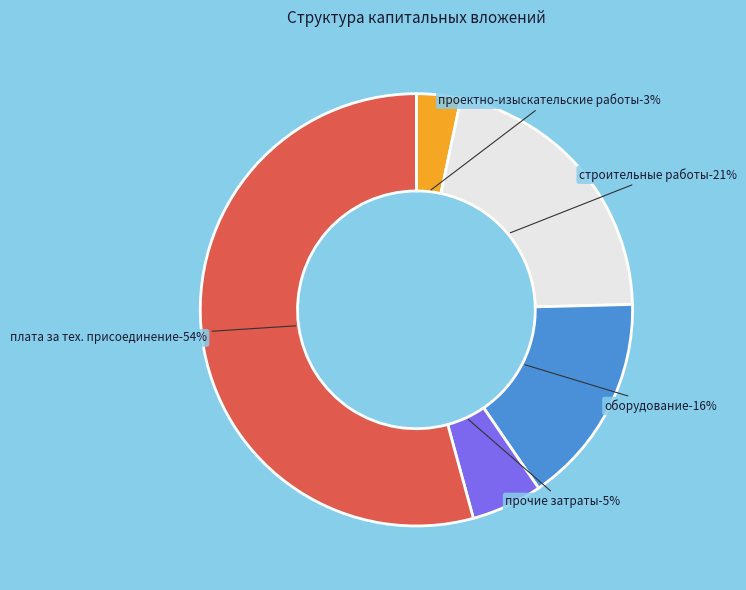

Combined, do оборудование and проектно-изыскательские работы account for over 50%?

No